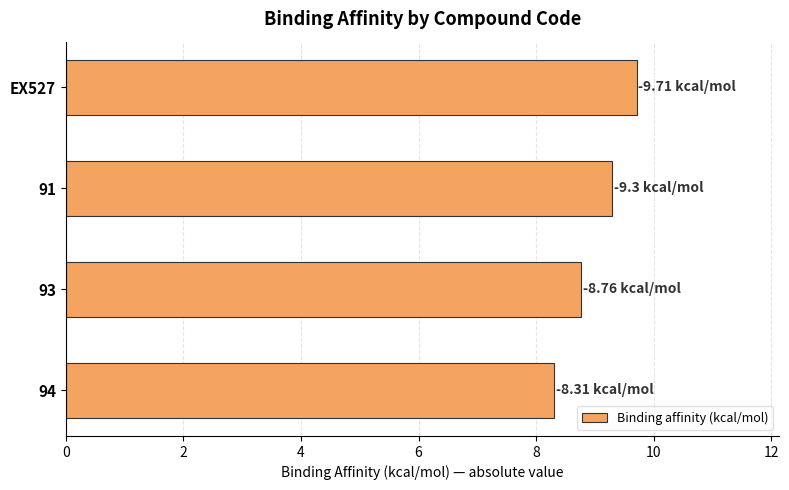

Rank the categories by value from highest to lowest.

EX527, 91, 93, 94